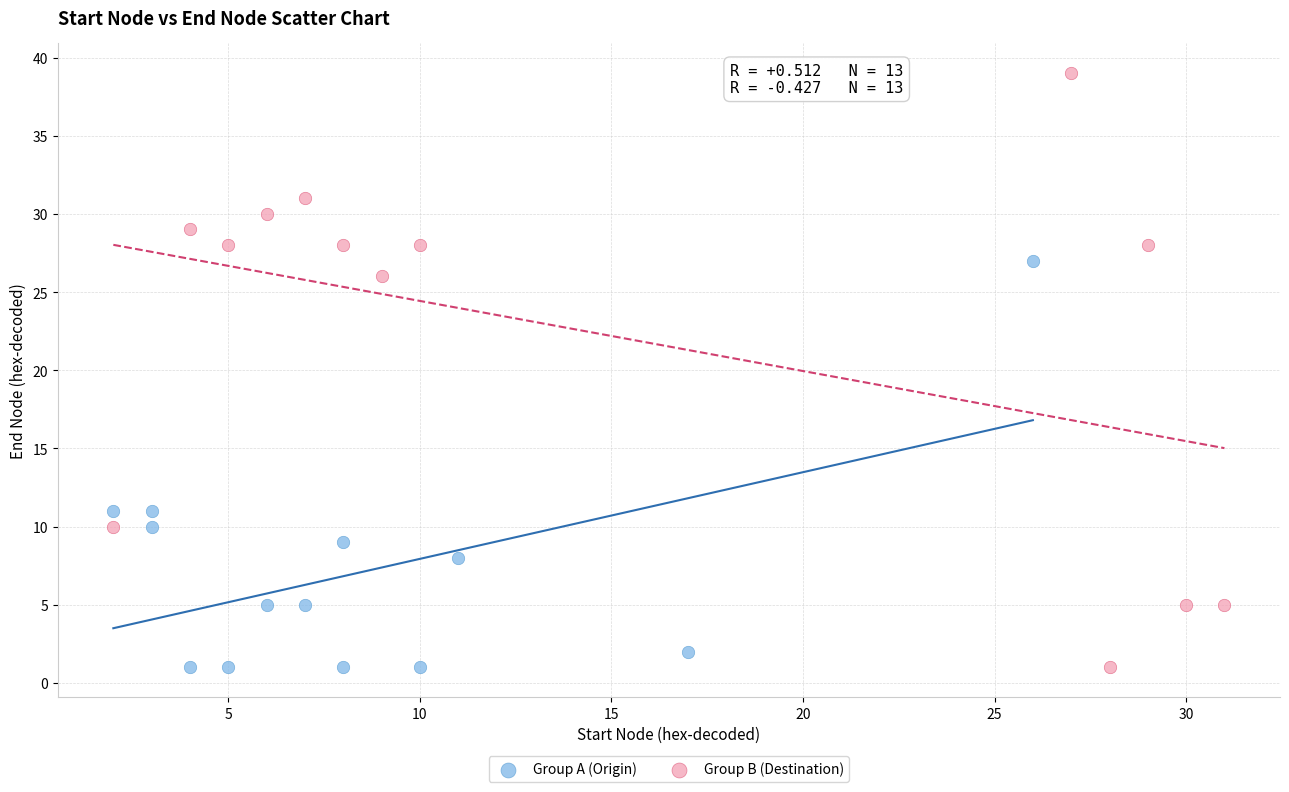

Which series has the largest Y range (max minus min)?

Group B (Destination)